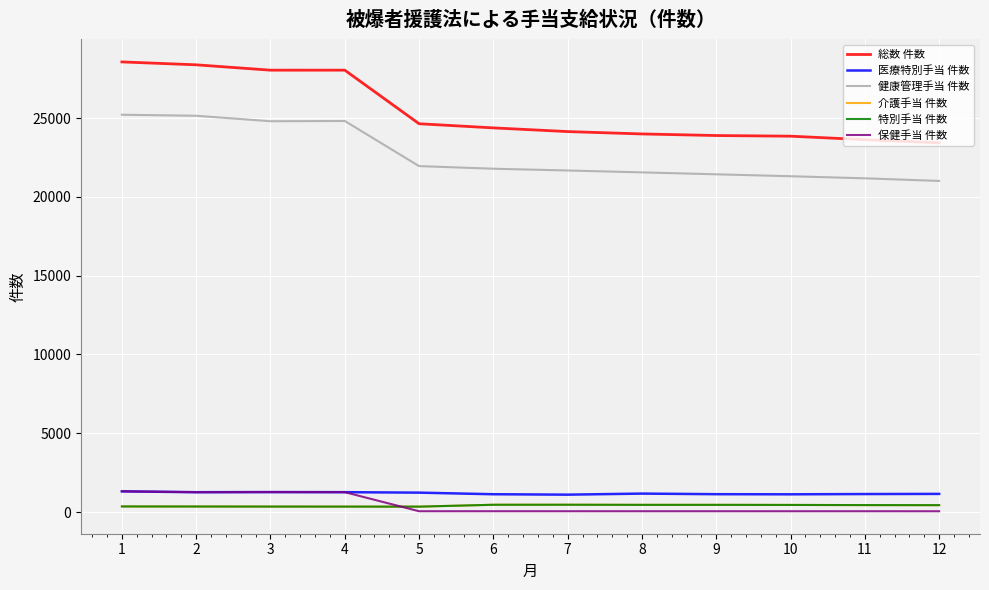

At how many categories does at least one series exceed 7905?

12